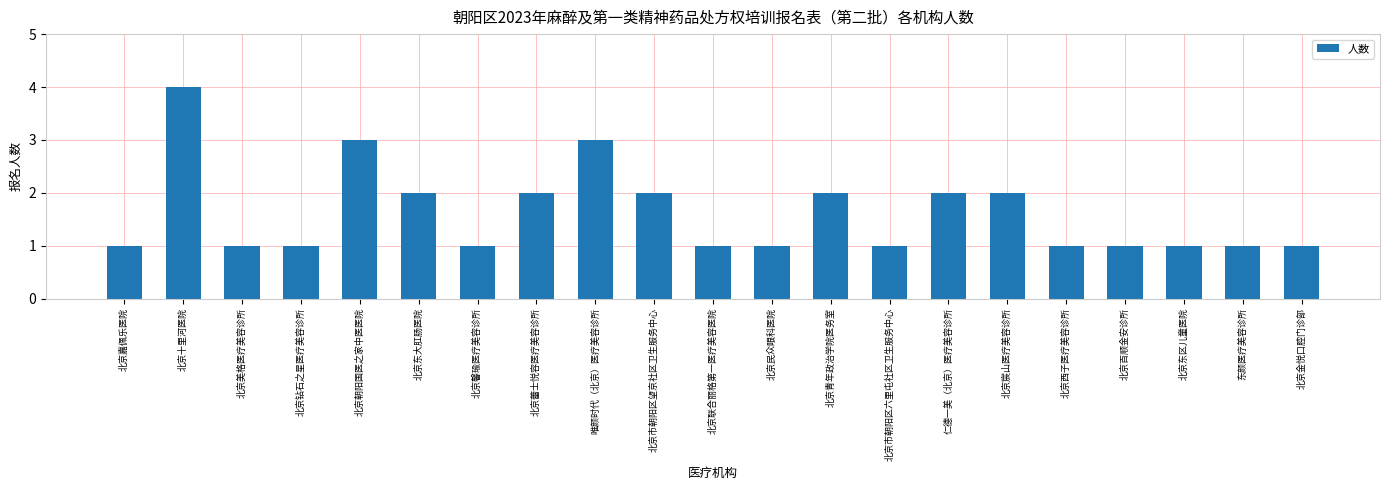

What is the ratio of the value at 北京市朝阳区望京社区卫生服务中心 to the value at 北京美格医疗美容诊所?

2.0